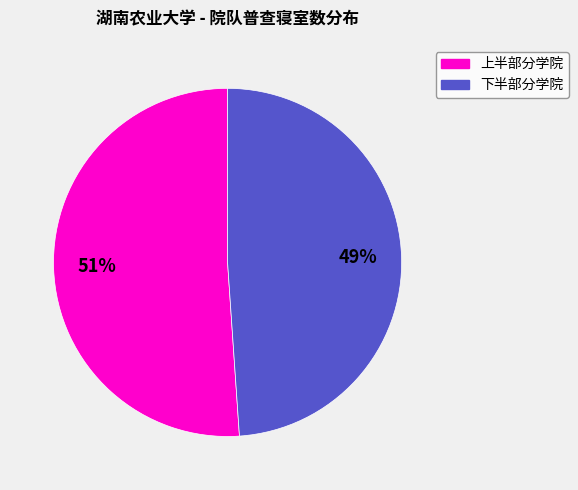

Do 下半部分学院 and 上半部分学院 together represent more than half of the pie?

Yes